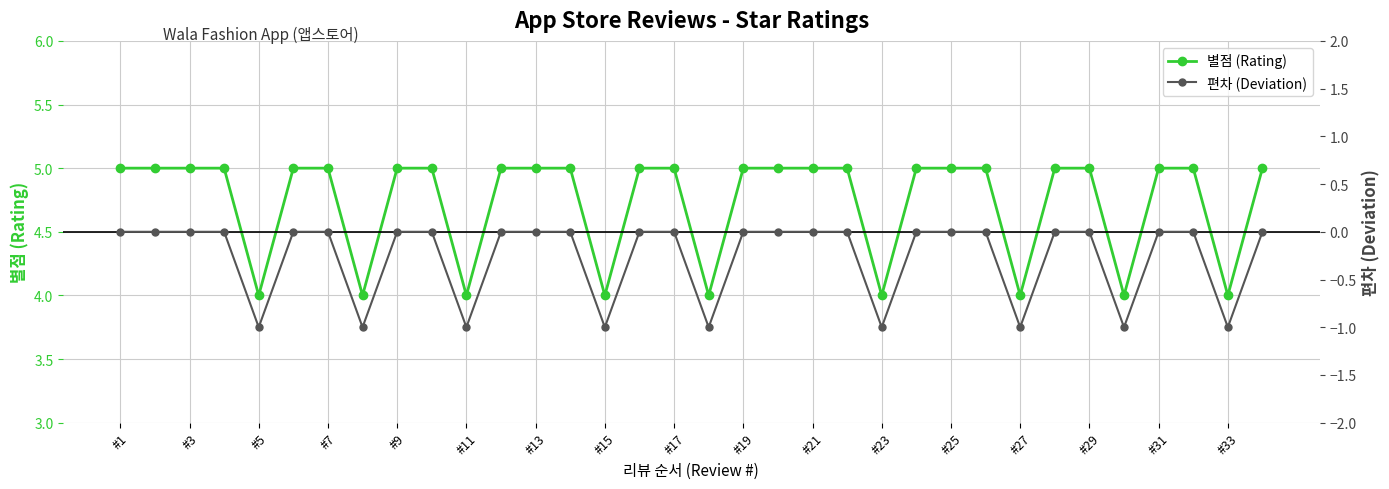

List the series in order of their peak value, lowest first.

편차 (Deviation), 별점 (Rating)